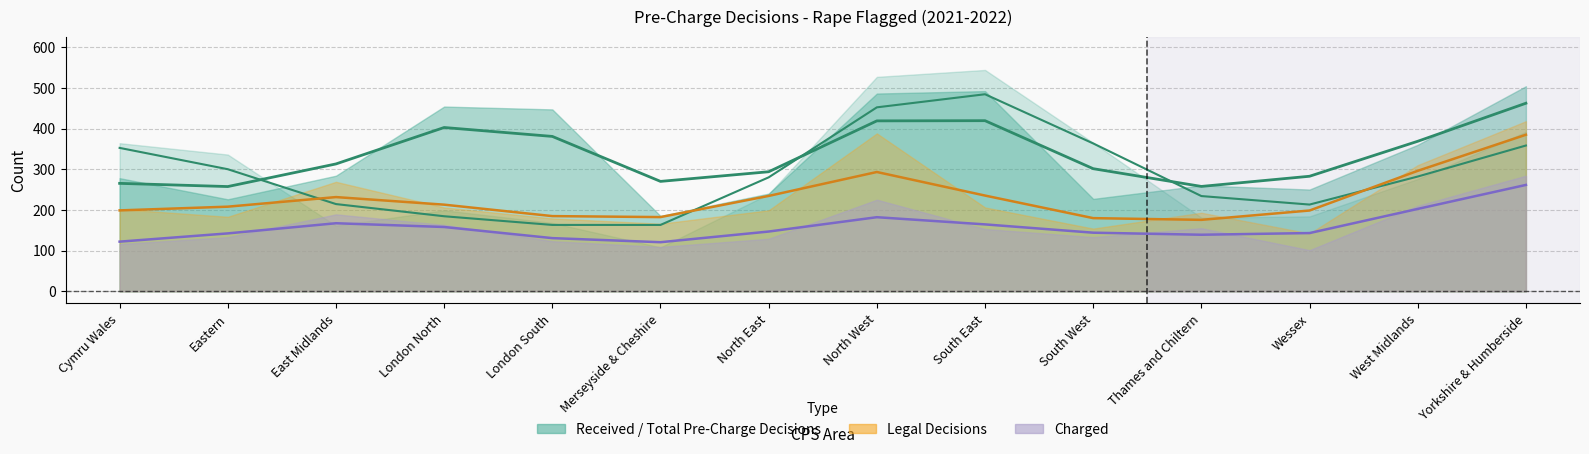

Which series has the largest total across all categories?

Total Pre-Charge Decisions